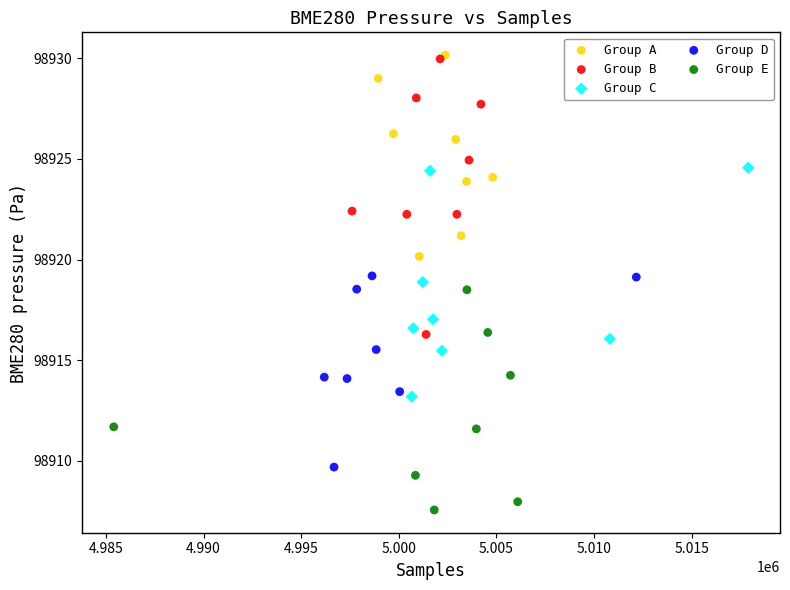

Which series contains the lowest Y value?

Group E